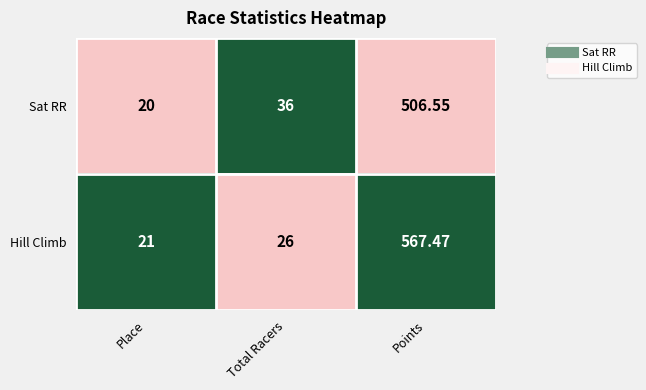

Which category has the highest value in the Hill Climb series?

Points